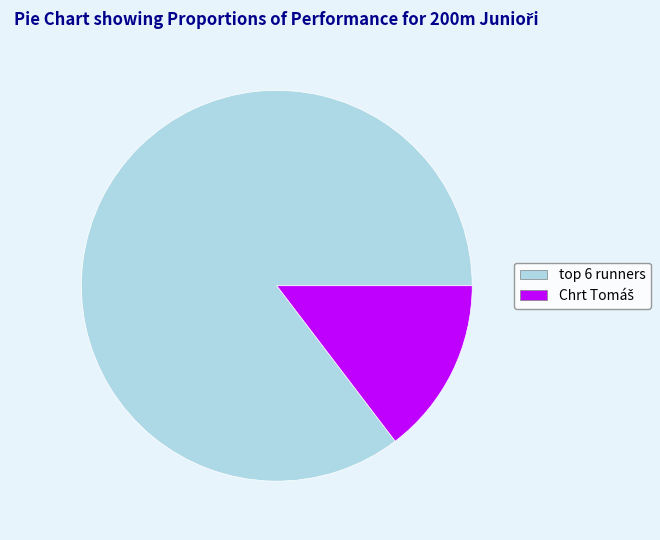

Which slice is the largest?

top 6 runners